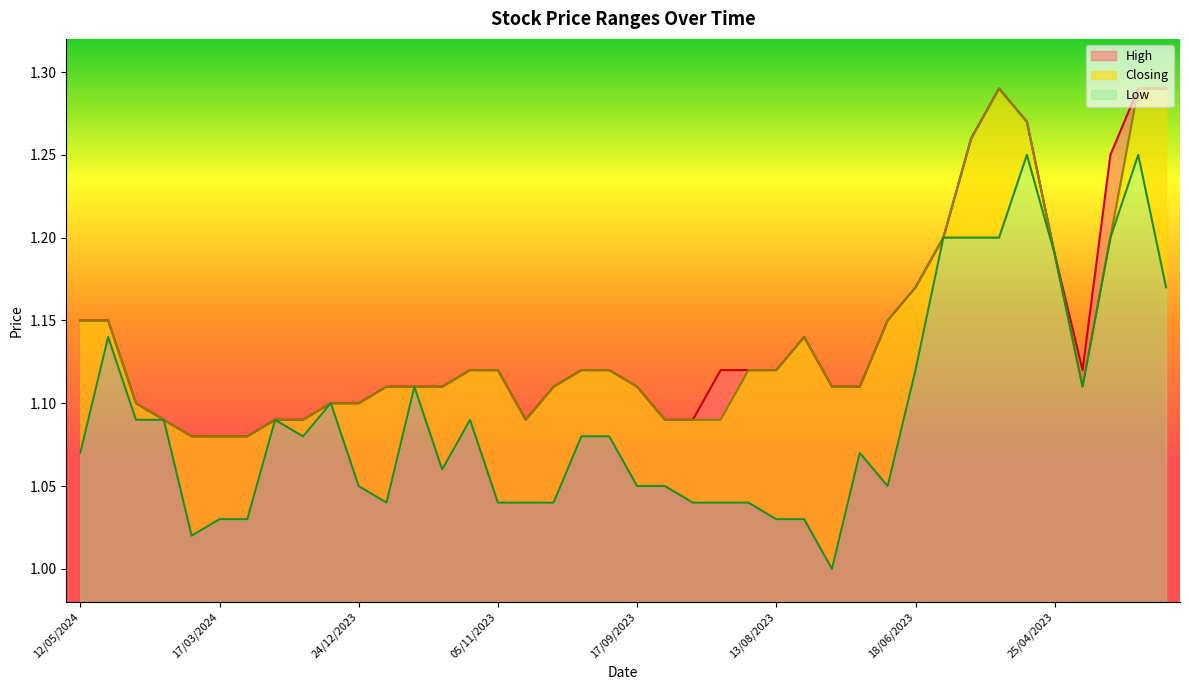

What is the label of the 1st point from the left?

12/05/2024